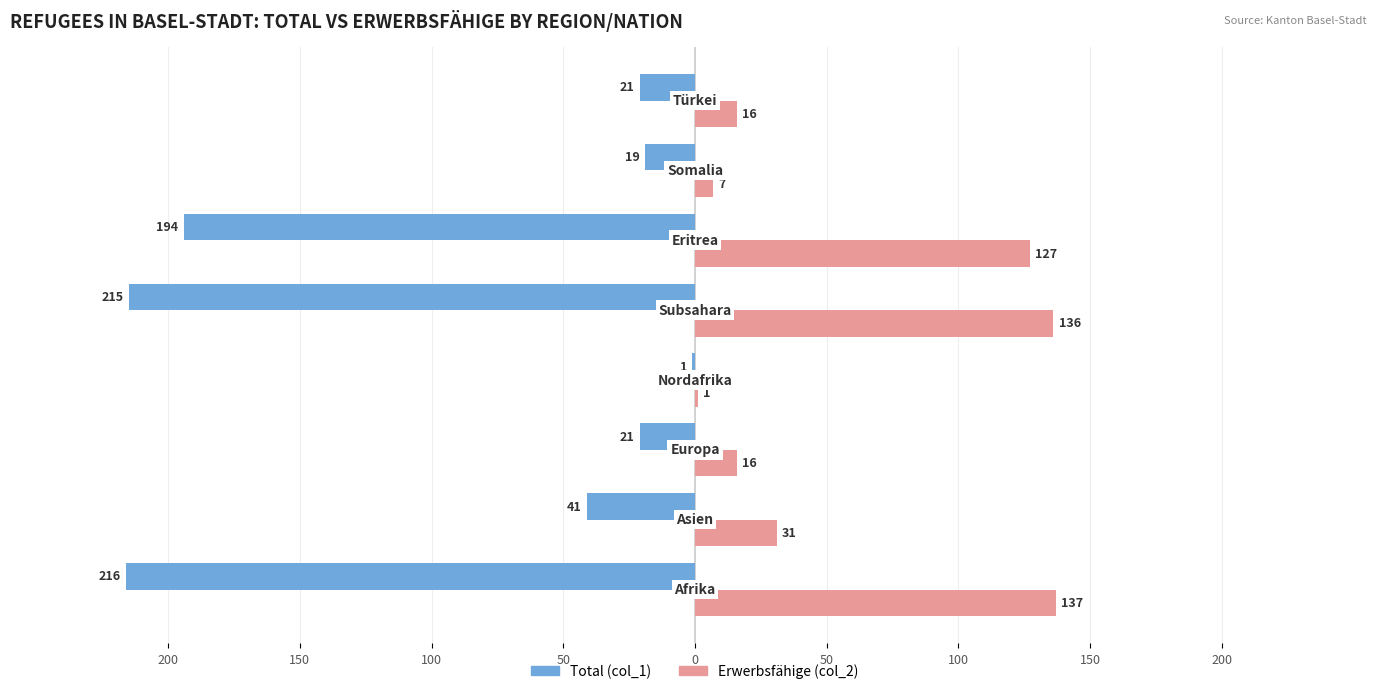

What are all the series names shown in the legend?

Total (col_1), Erwerbsfähige (col_2)